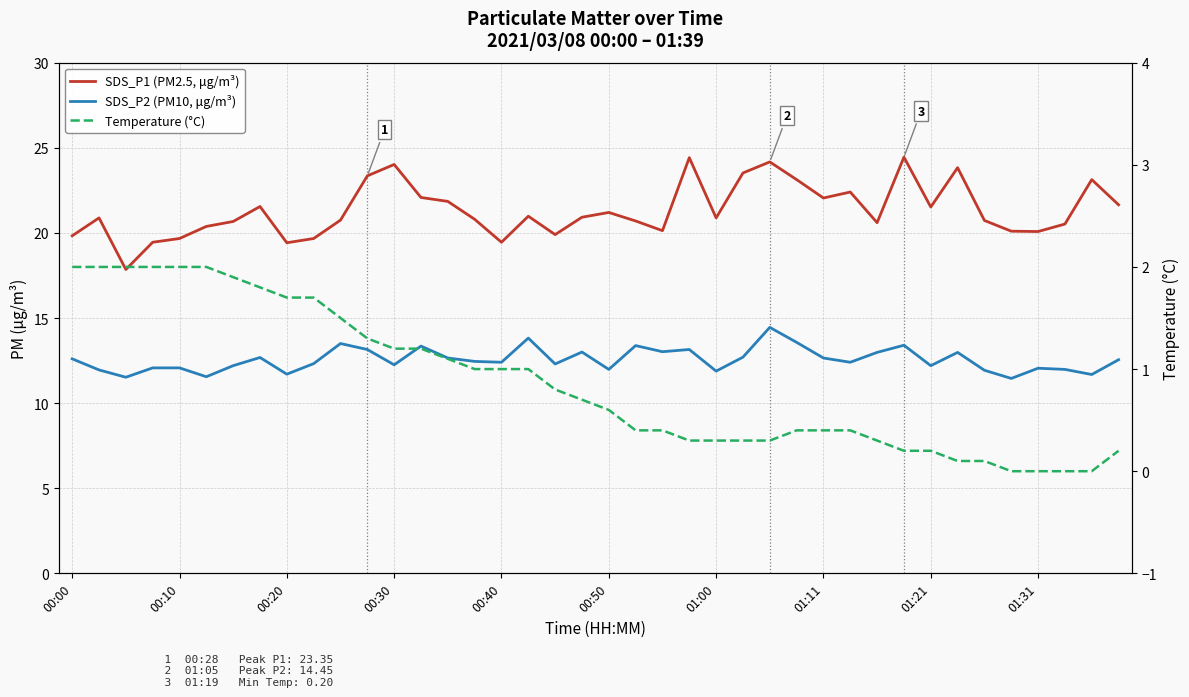

Rank the series at 00:50 from highest to lowest value.

SDS_P1 (PM2.5, μg/m³), SDS_P2 (PM10, μg/m³), Temperature (°C)